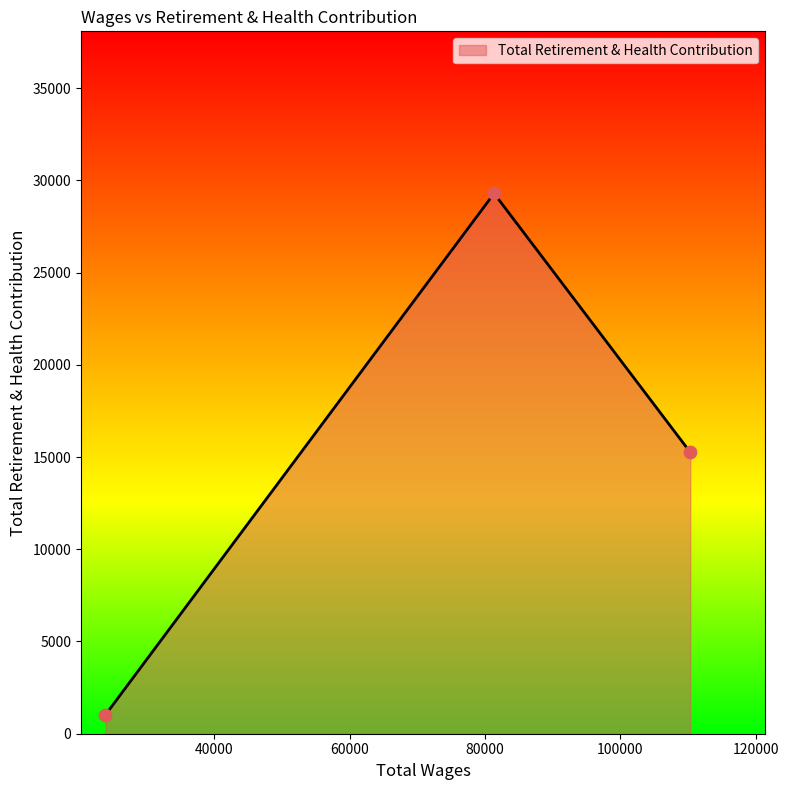

What is the difference between the maximum and second lowest values?

14030